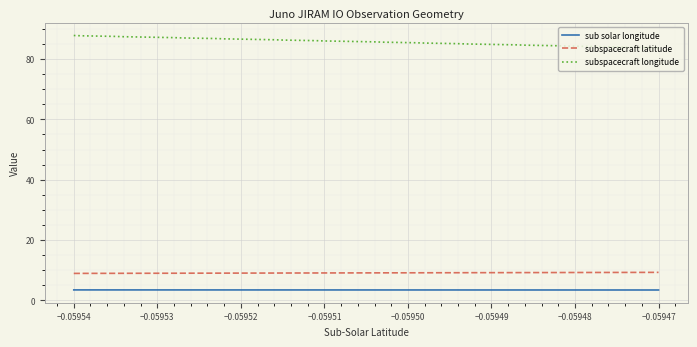

Which series has the largest range (max minus min)?

subspacecraft longitude